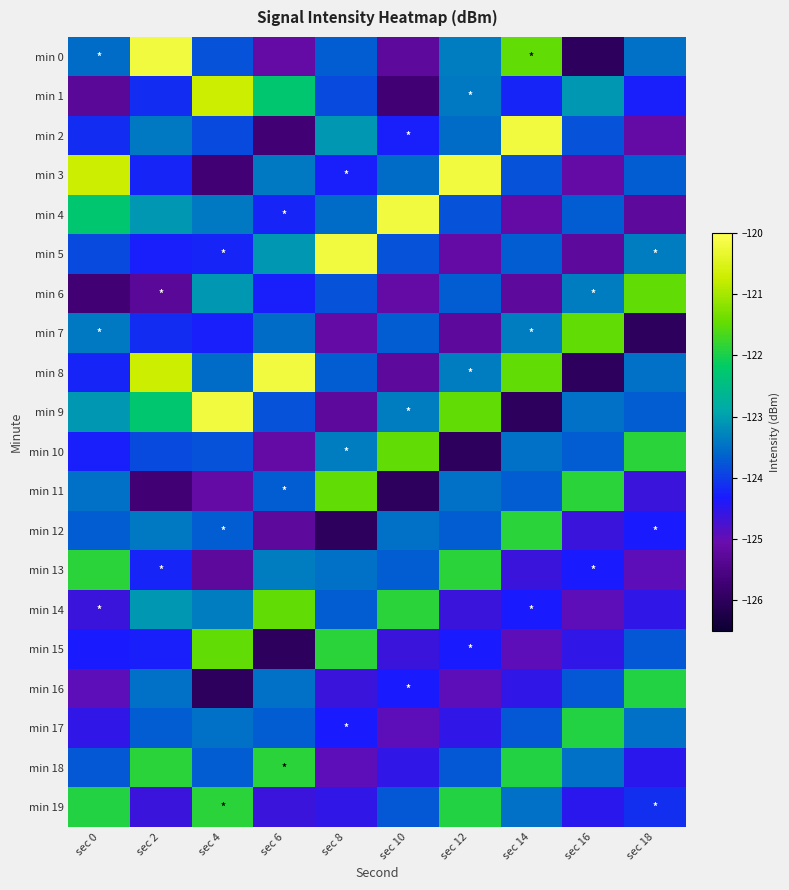

What is the greatest value displayed?

-120.2